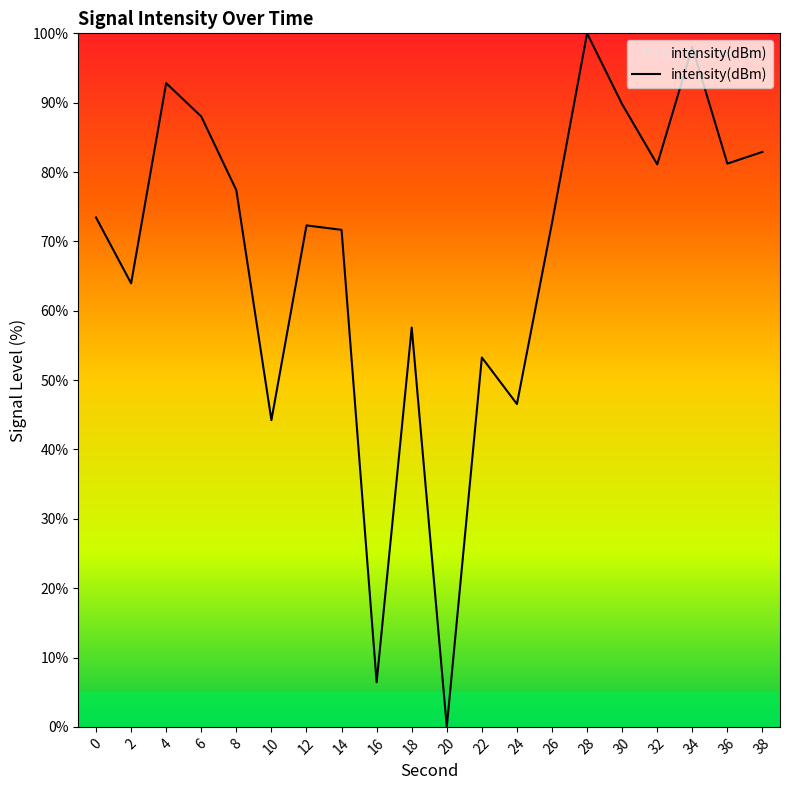

What value does the data have at 38?

82.9